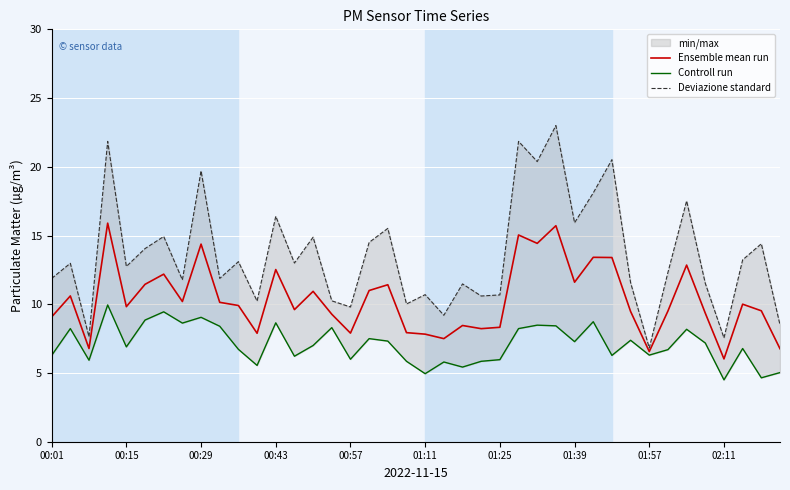

What is the value of the Deviazione standard point at the 35th from the left?

17.5